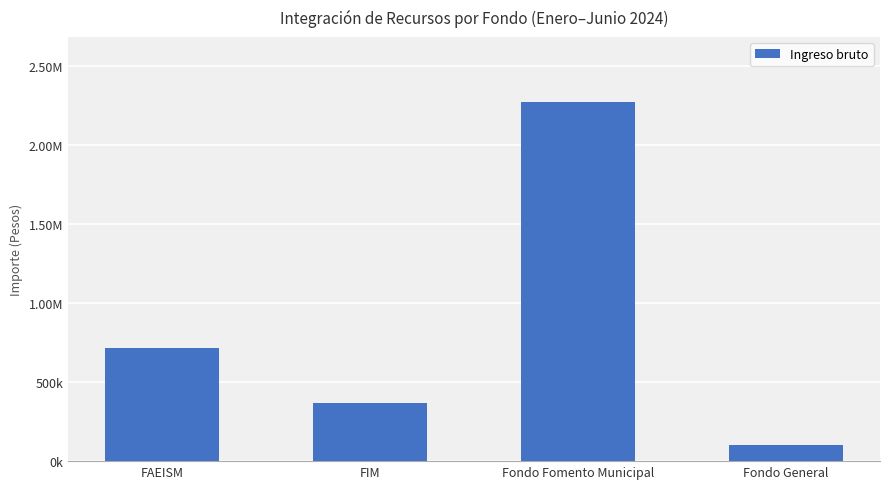

What is the ratio of the value at Fondo Fomento Municipal to the value at FAEISM?

3.2